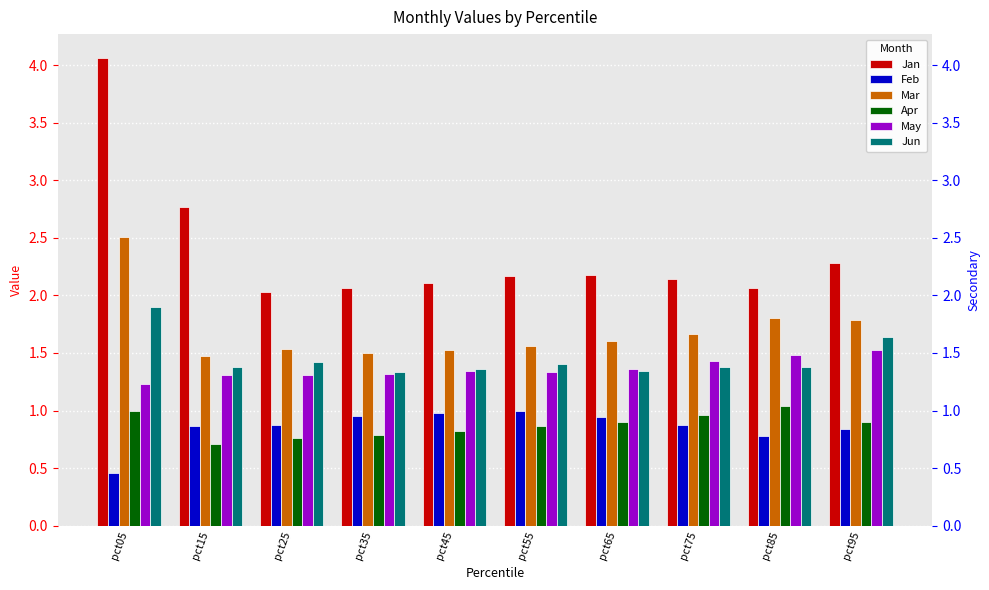

What is the difference between the May values at pct15 and pct85?

0.2